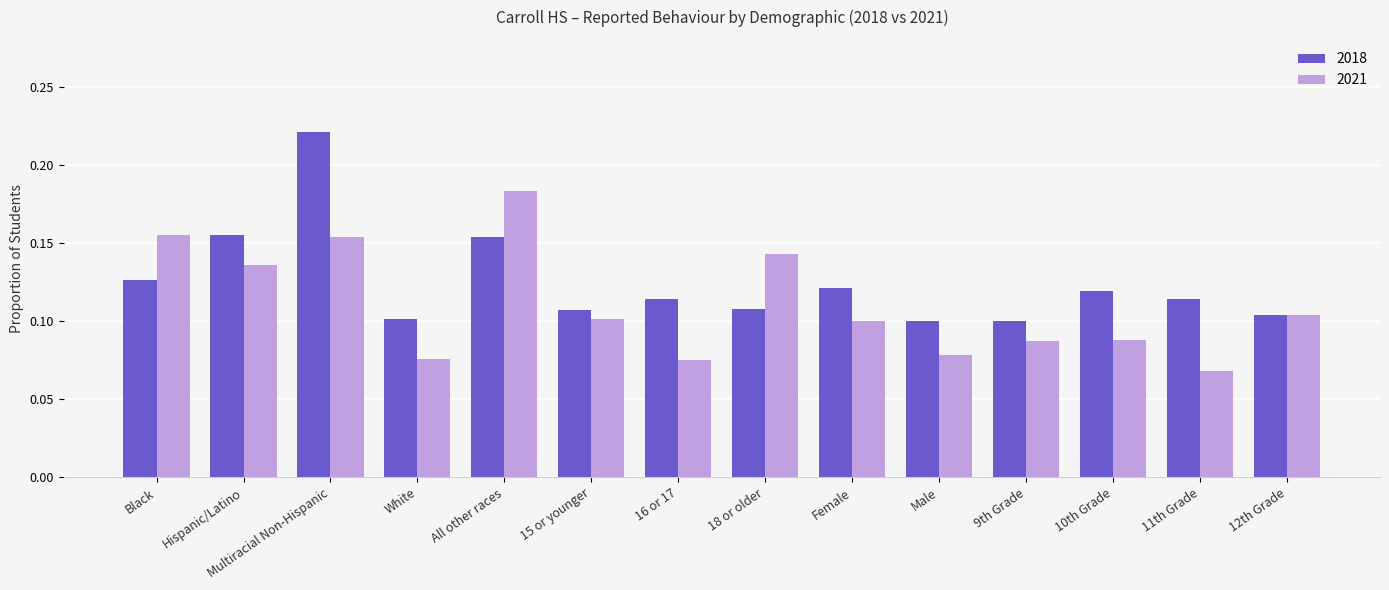

Which series has the largest total across all categories?

2018